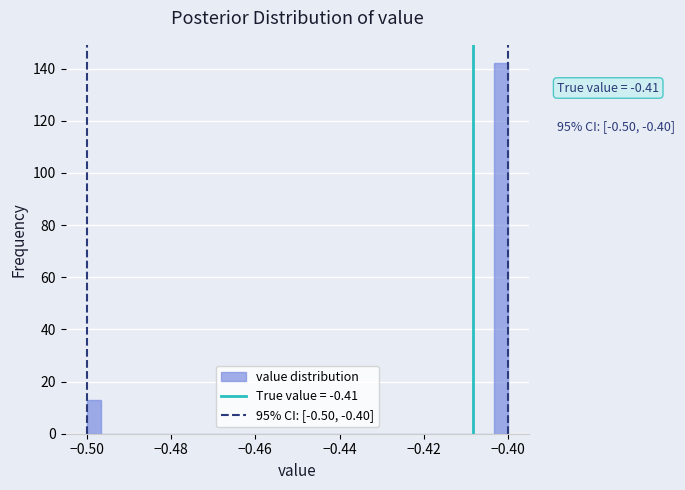

Read against the x-axis, roughly where is the centre of the tallest bar?

-0.402